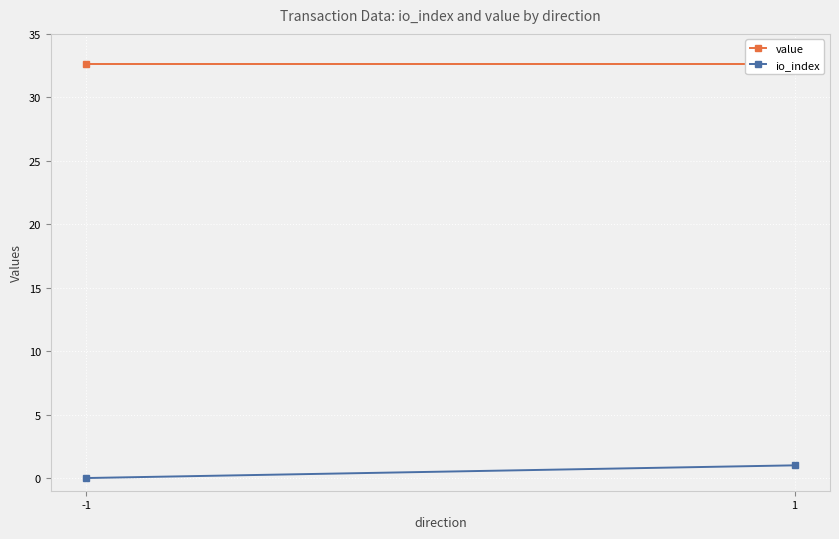

Is the value of value at -1 greater than the value of io_index at -1?

Yes